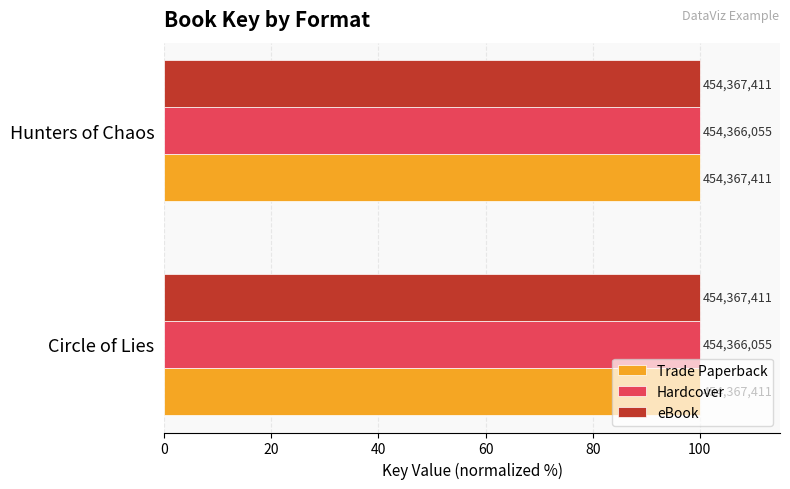

What is the sum of all Trade Paperback values?

200.0